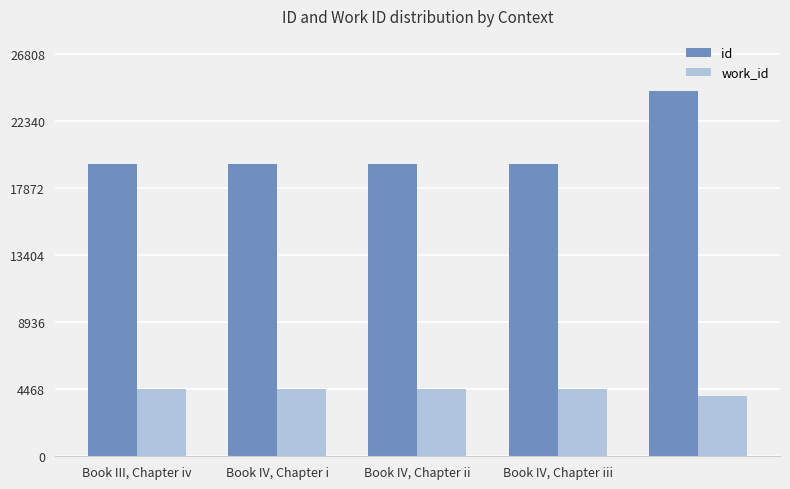

Which series has the largest total across all categories?

id